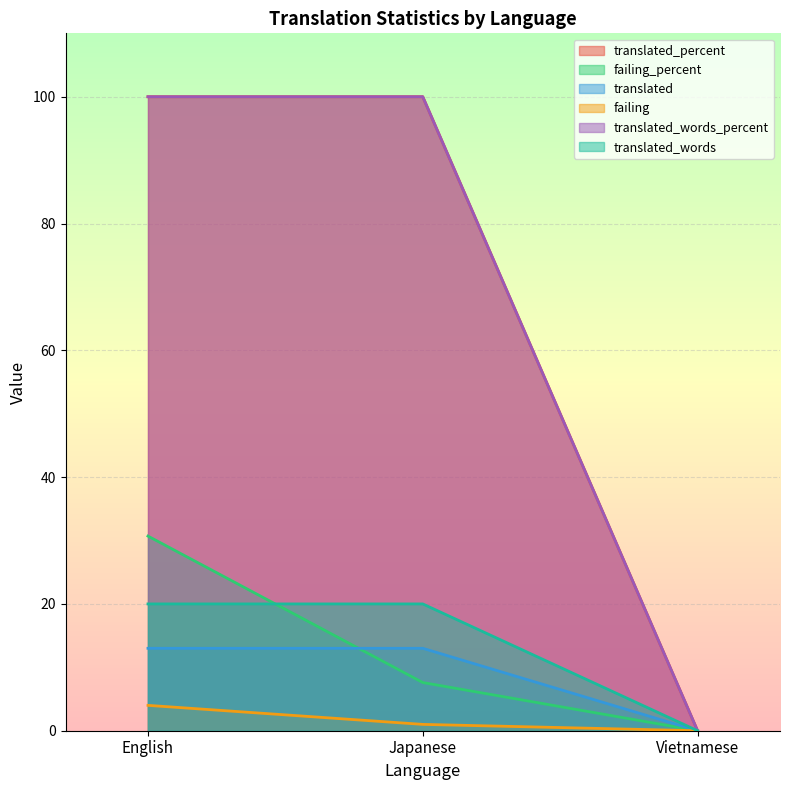

Read the translated_words_percent value at Japanese.

20.0